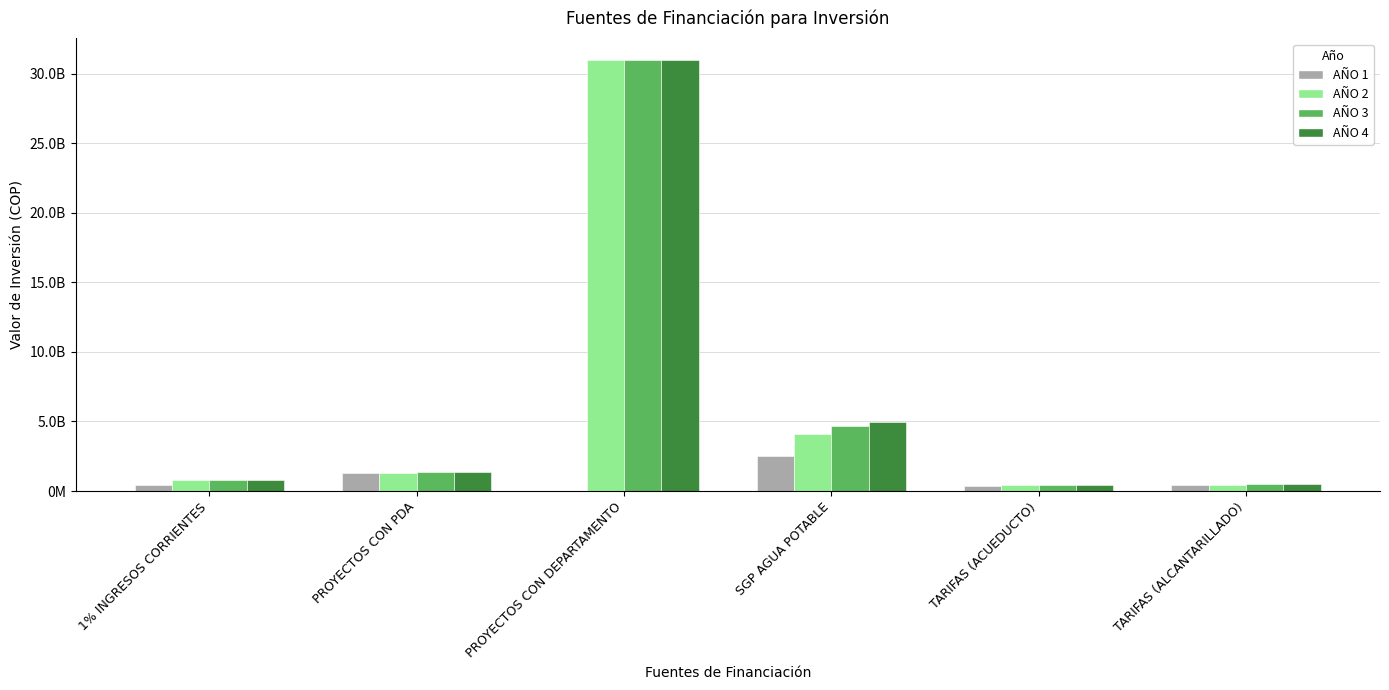

What is the difference between the maximum and minimum values in the AÑO 4 series?

30560557542.4